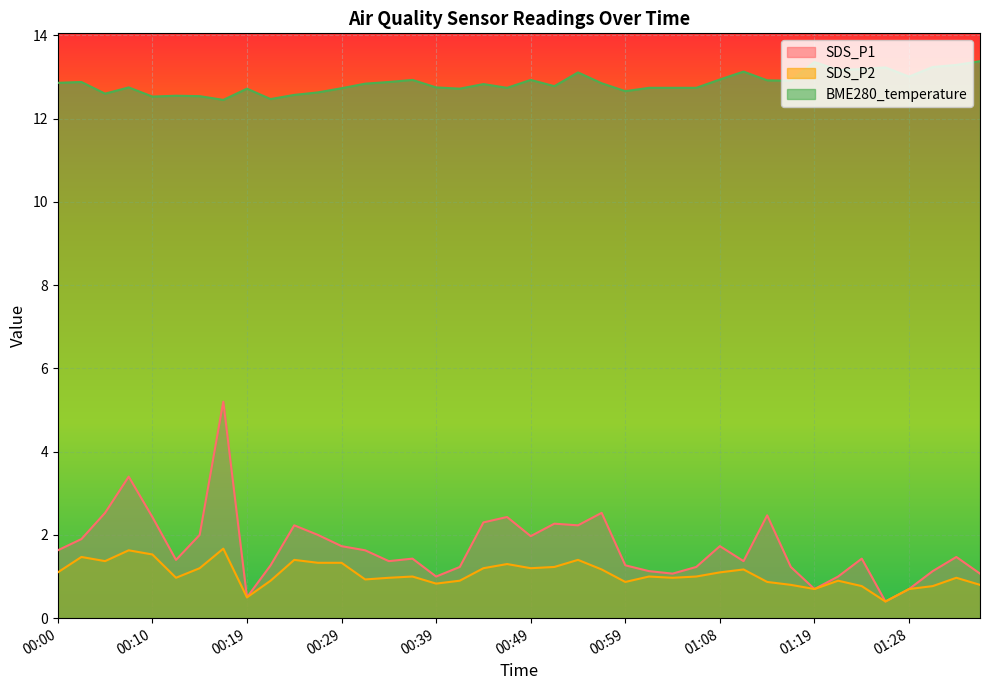

What is the label of the 5th point from the left?

00:10